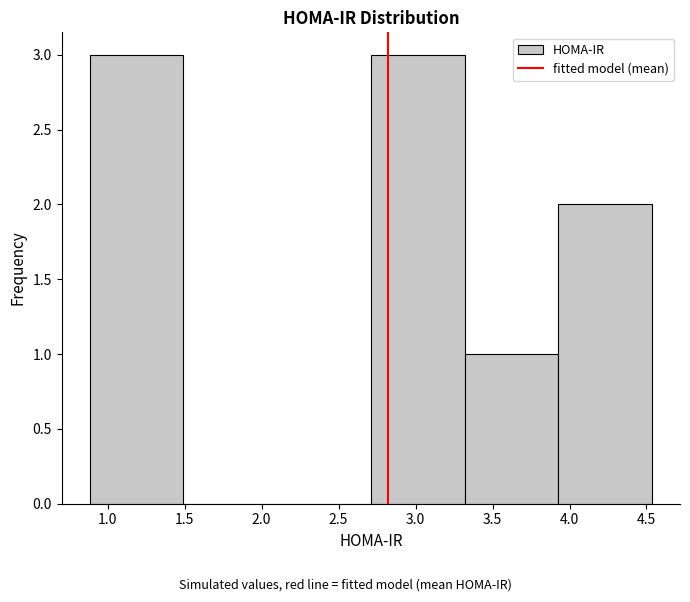

How tall is the bar that spans 0.90 to 1.50 on the x-axis? Neither the bar edges nor the heights are printed on the chart, so give them approximately, as read against the axes.

3